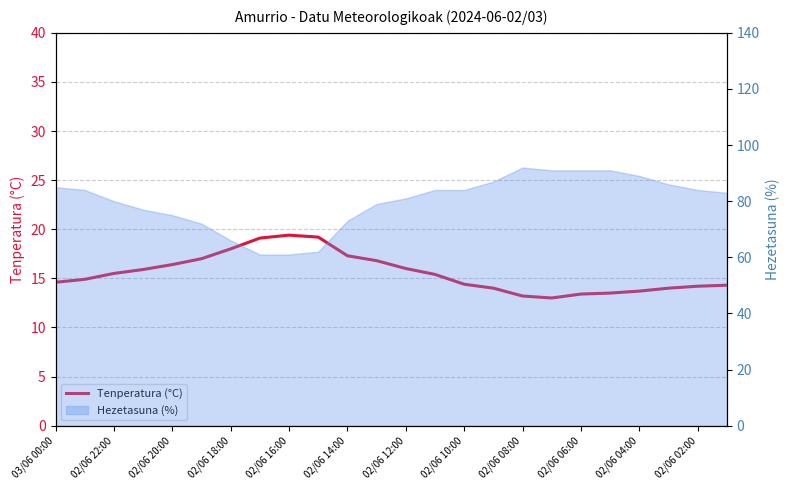

How many points are higher than both their immediate neighbors (excluding endpoints)?

1